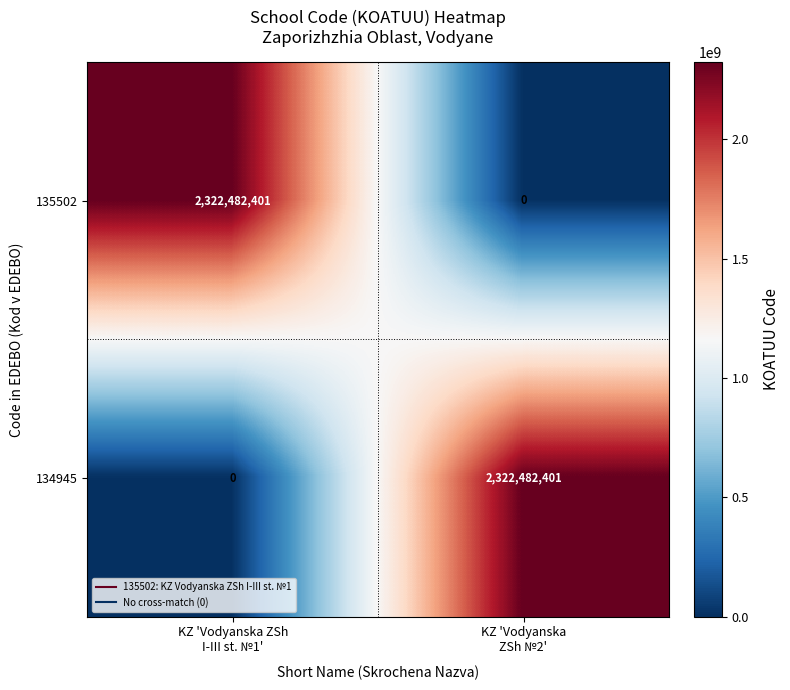

What is the greatest value displayed?

2322482401